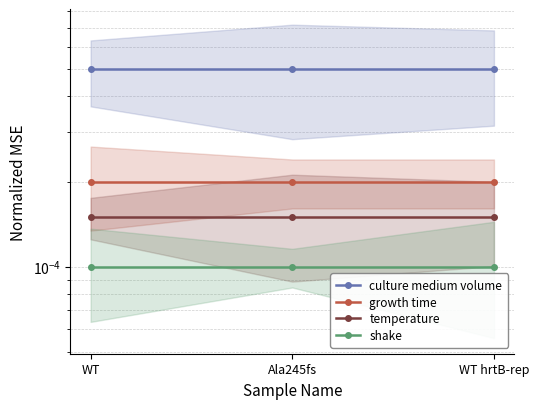

Count the number of data series in this chart.

4